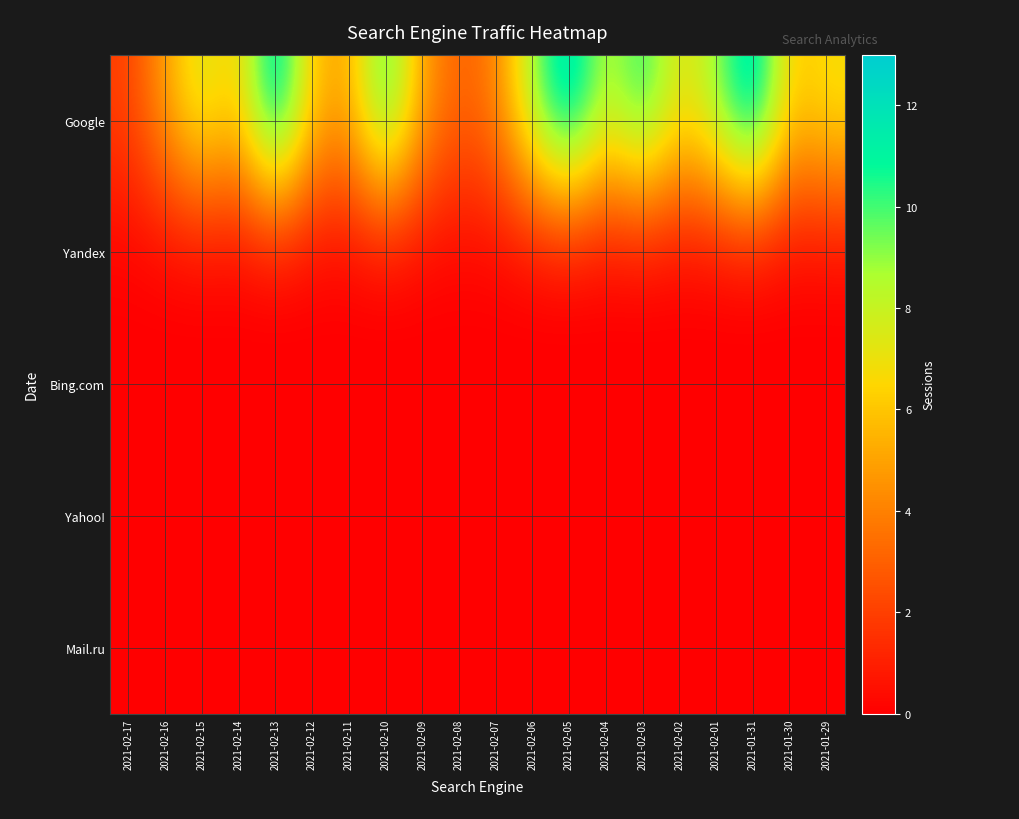

Count the number of categories in the chart.

20